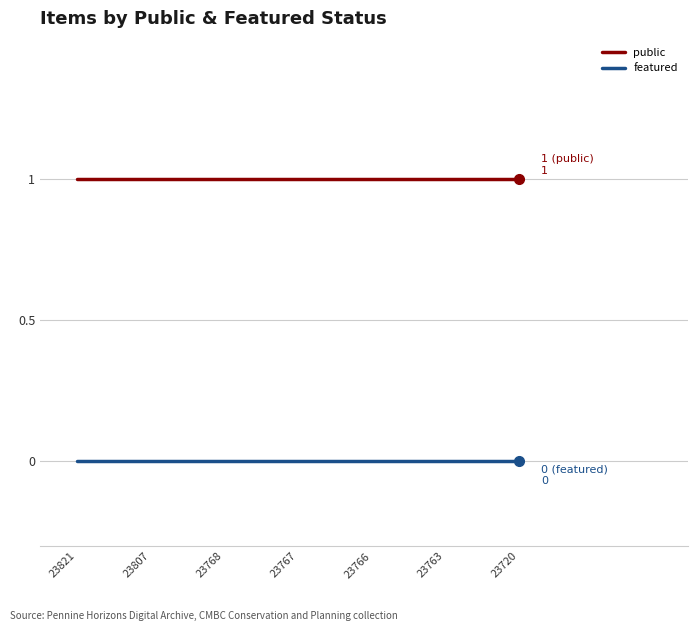

Which series has the largest total across all categories?

public